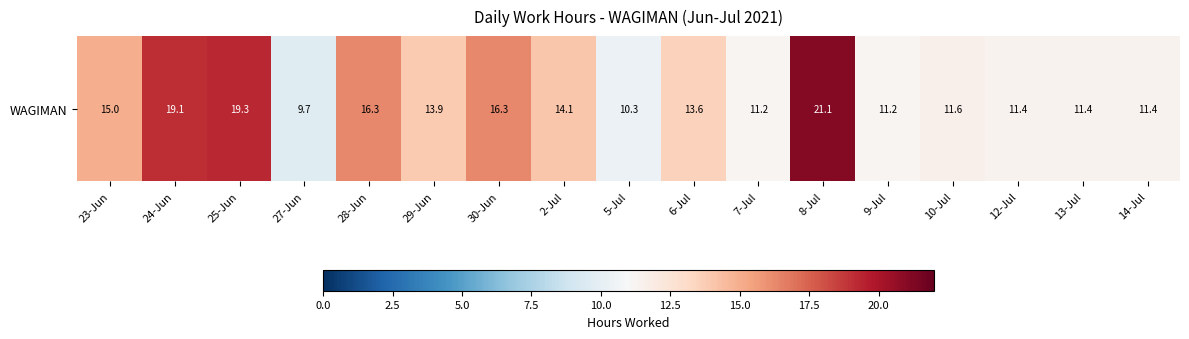

At which label is the value closest to 15?

23-Jun